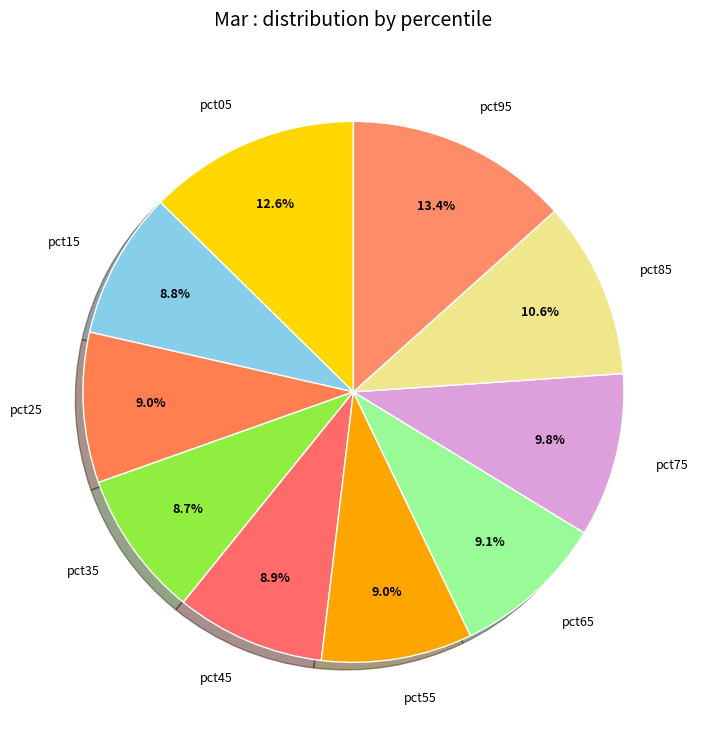

Does pct05 represent more than half of the total?

No